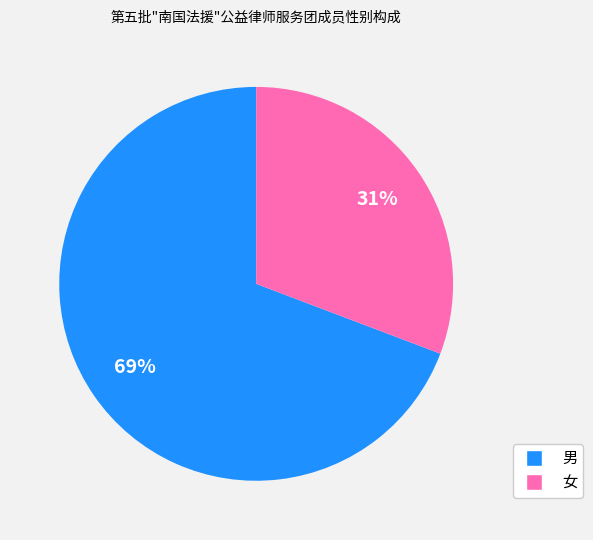

Which category has the smallest portion of the pie?

女